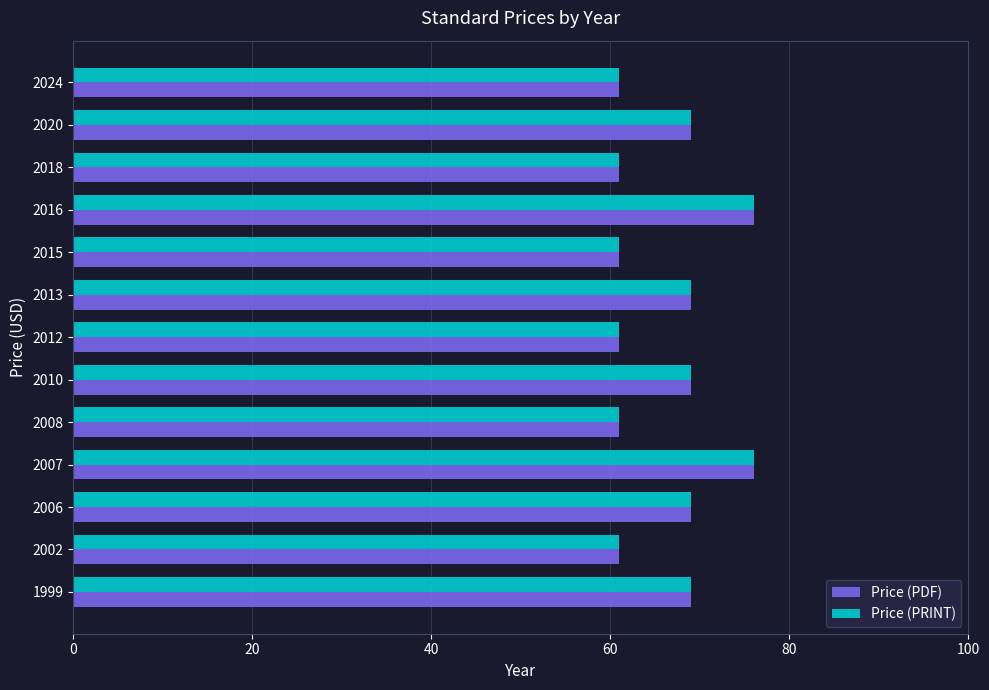

What is the difference between the second highest and second lowest values in the Price (PRINT) series?

15